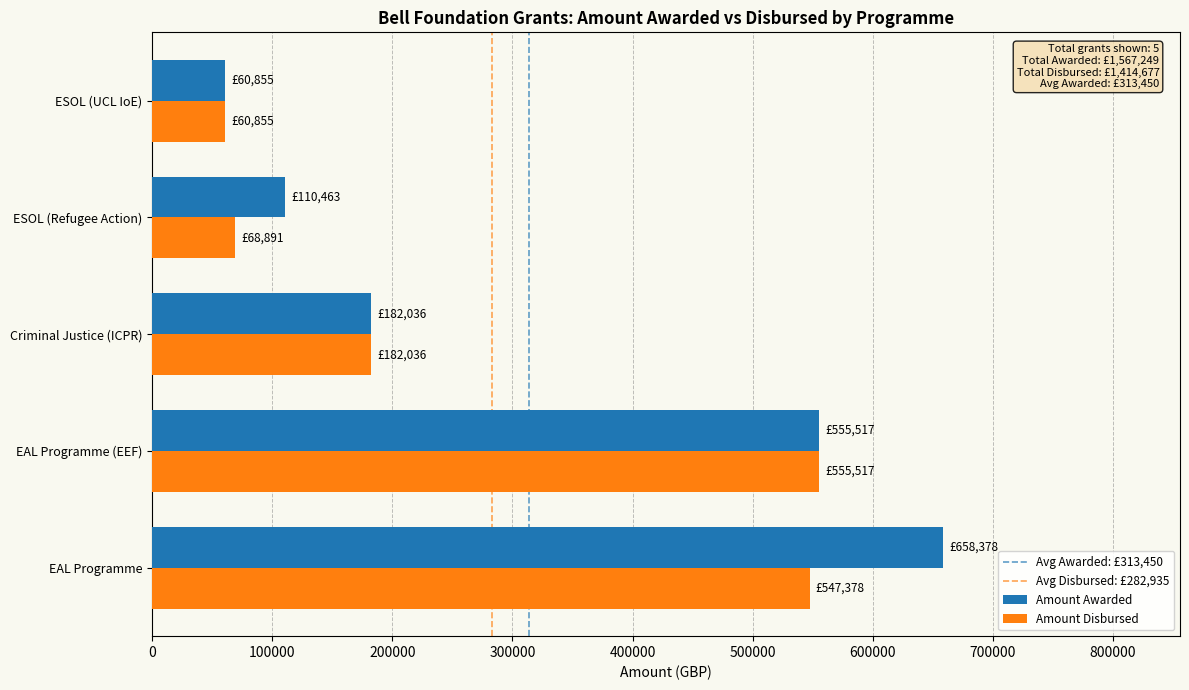

At which label does Amount Awarded reach its peak?

EAL Programme